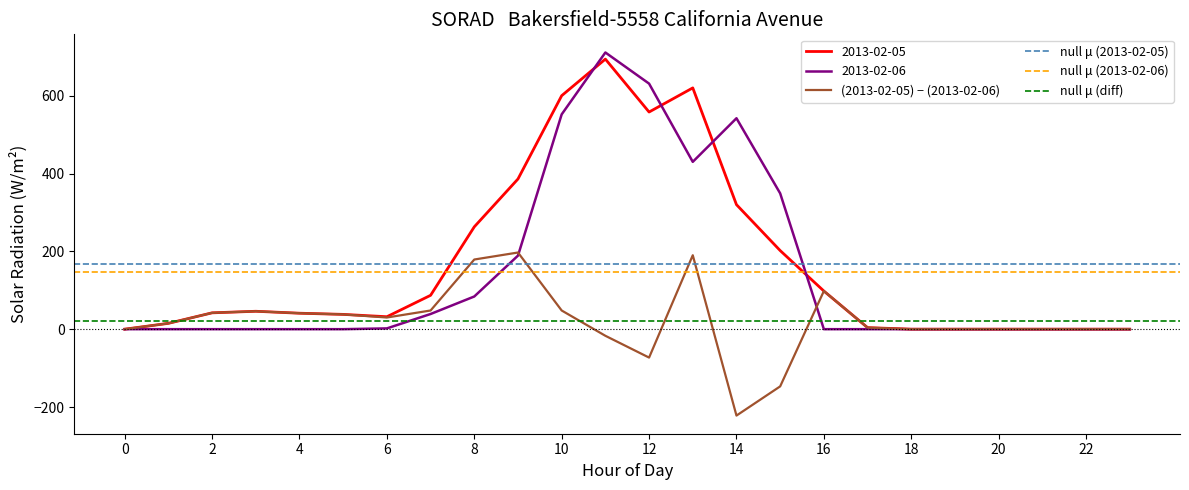

Rank the series by their maximum value, from highest to lowest.

2013-02-06, 2013-02-05, daily_diff